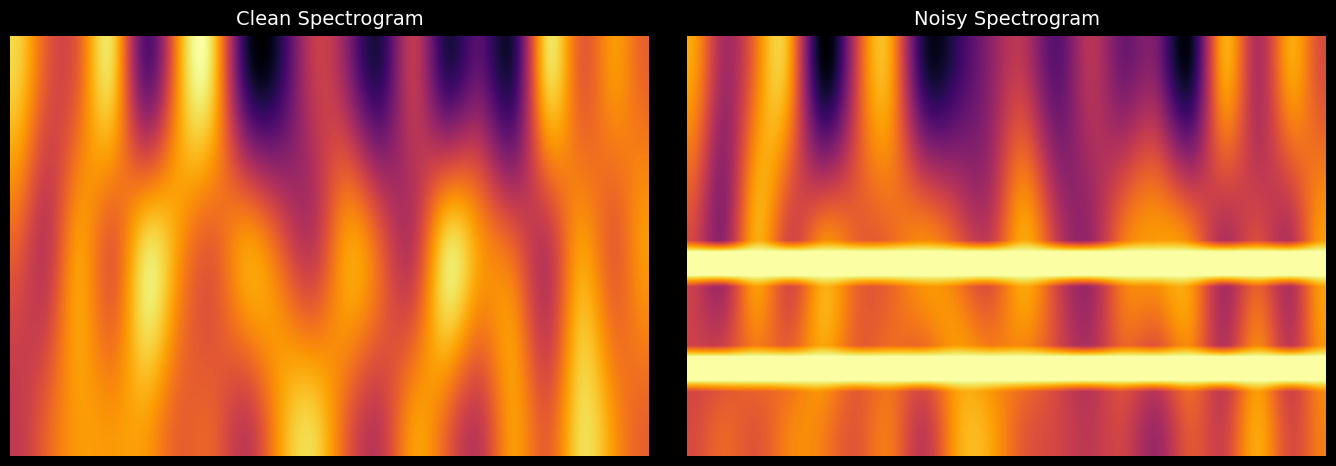

How many distinct data groups are displayed?

3